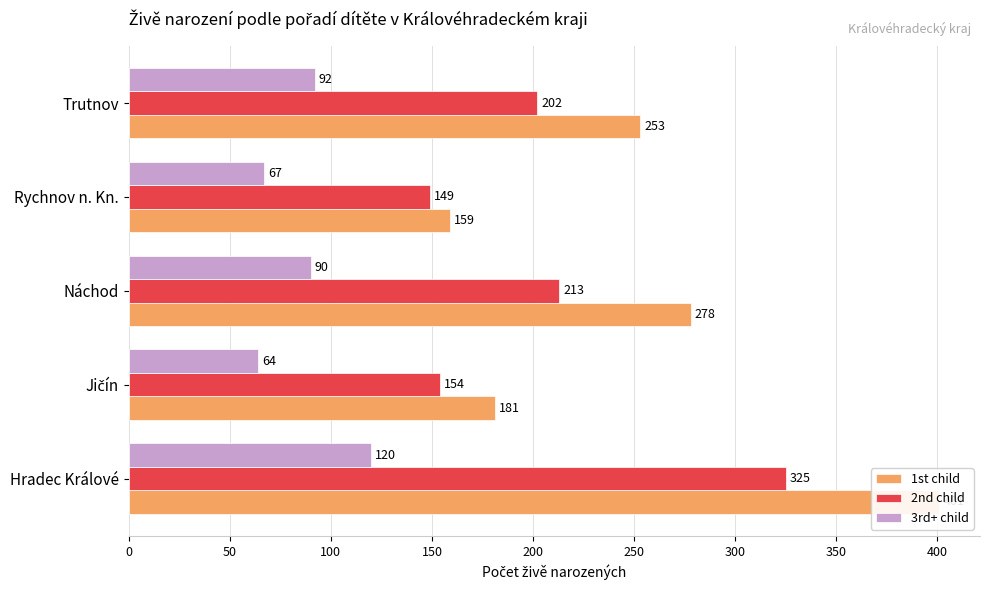

The 1st child series shows 280 at Rychnov n. Kn.. True or false?

False